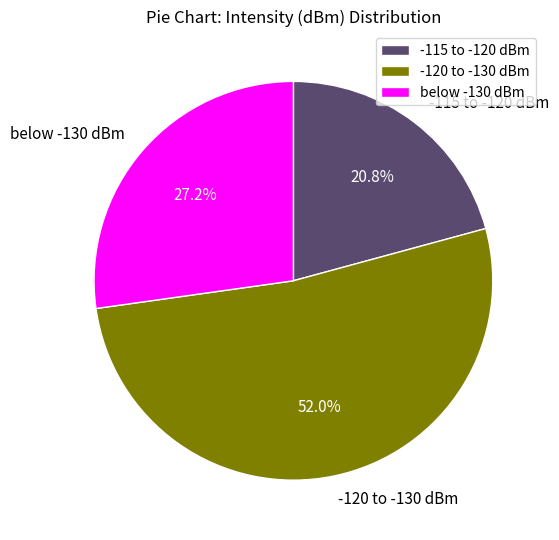

Approximately how many times larger is the value at -120 to -130 dBm compared to -115 to -120 dBm?

2.5